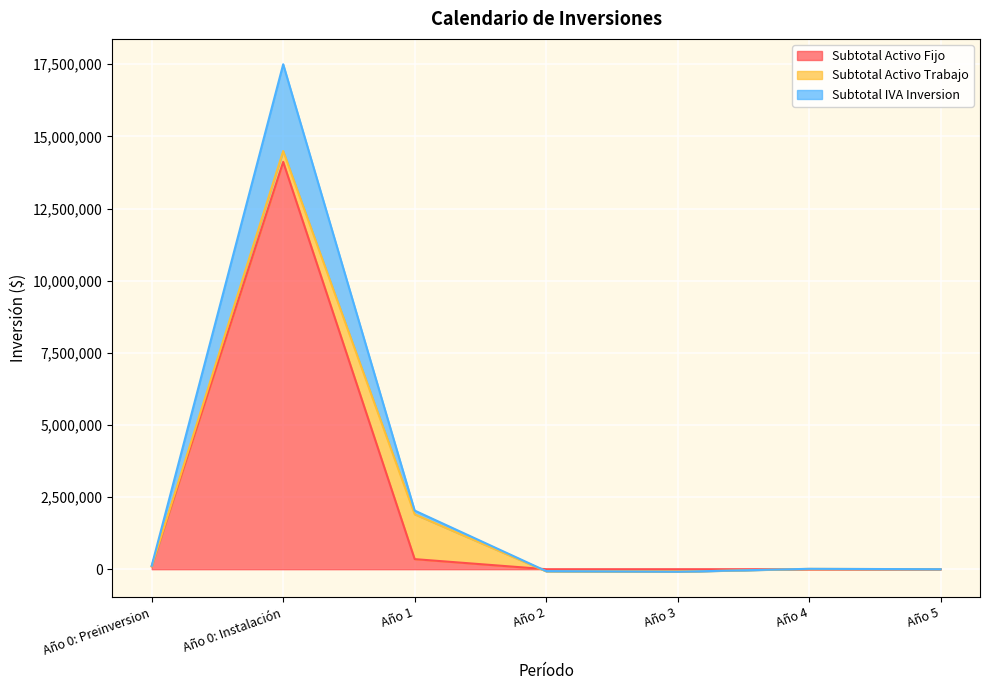

What position from the left is Año 0: Instalación?

2